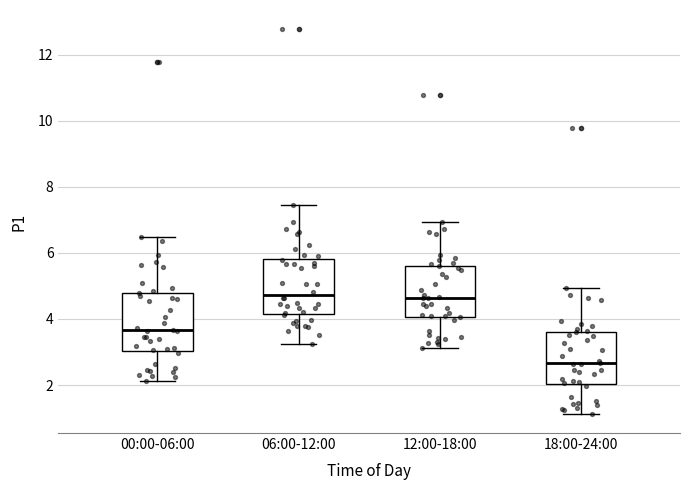

Reading left to right, read every box against the y-axis: the position of its median line, the range the box covers, and the ends of its whiskers. The values are not printed on the chart, so give them approximately, as read against the axis.

00:00-06:00: median 3.6, box 3.0 to 4.8, whiskers 2.2 to 6.4
06:00-12:00: median 4.8, box 4.2 to 5.8, whiskers 3.2 to 7.4
12:00-18:00: median 4.6, box 4.0 to 5.6, whiskers 3.2 to 7.0
18:00-24:00: median 2.6, box 2.0 to 3.6, whiskers 1.2 to 5.0